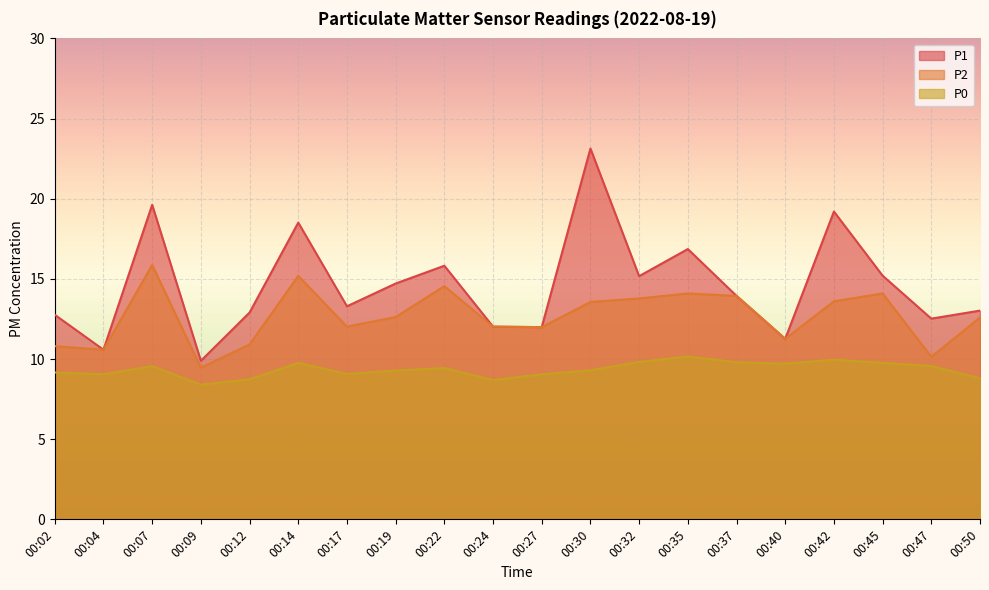

Where is P0 nearest to the value 9?

00:04